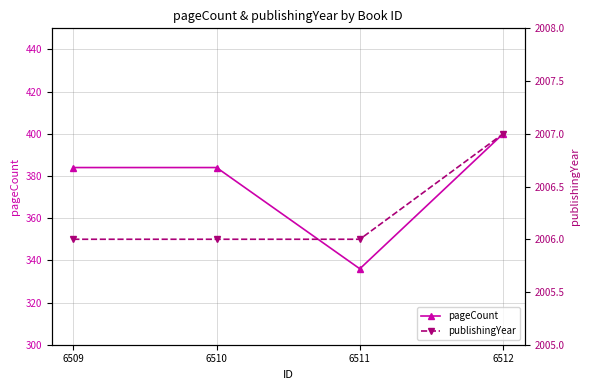

What value does the pageCount series have at 6510, to the nearest 10?

380